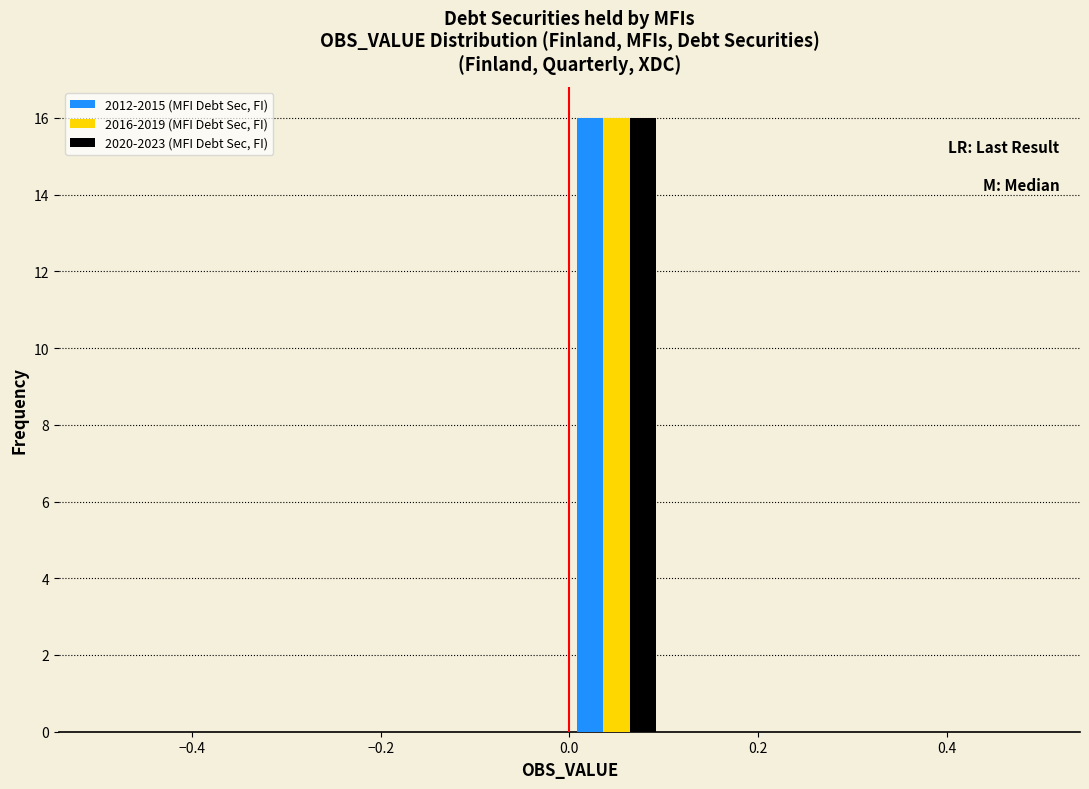

In the 2016-2019 (MFI Debt Sec, FI) series, which range on the x-axis has the tallest bar?

0.0 to 0.1